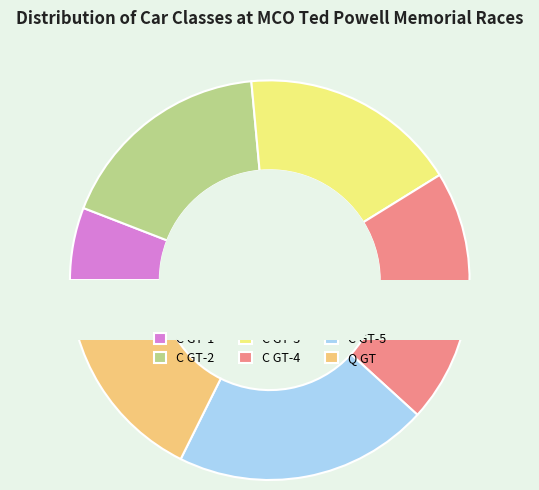

What percentage is the C GT-4 slice, to the nearest percent?

21%